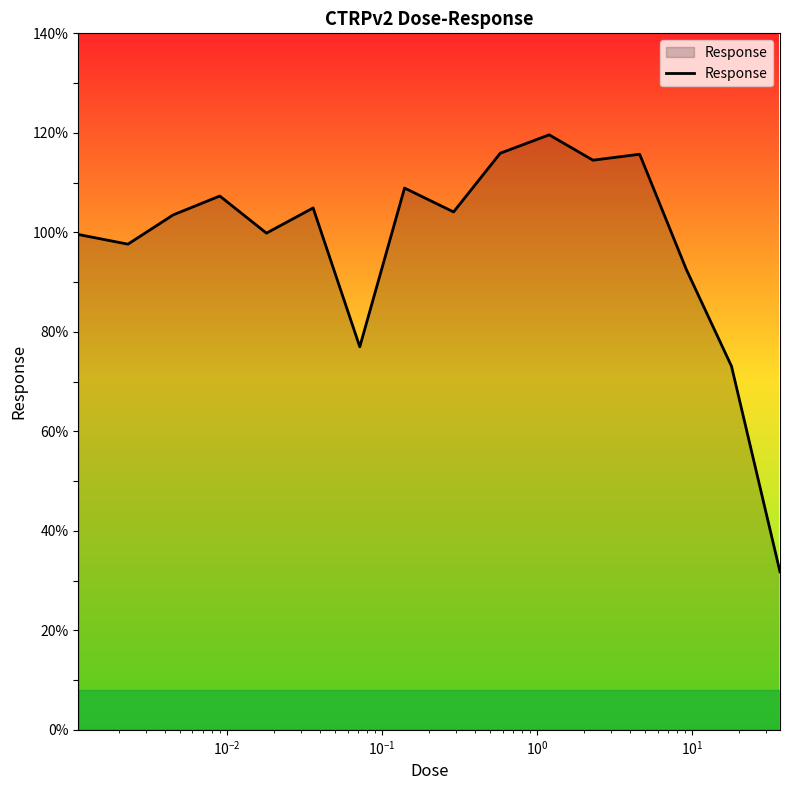

What is the minimum value shown in the chart?

31.8